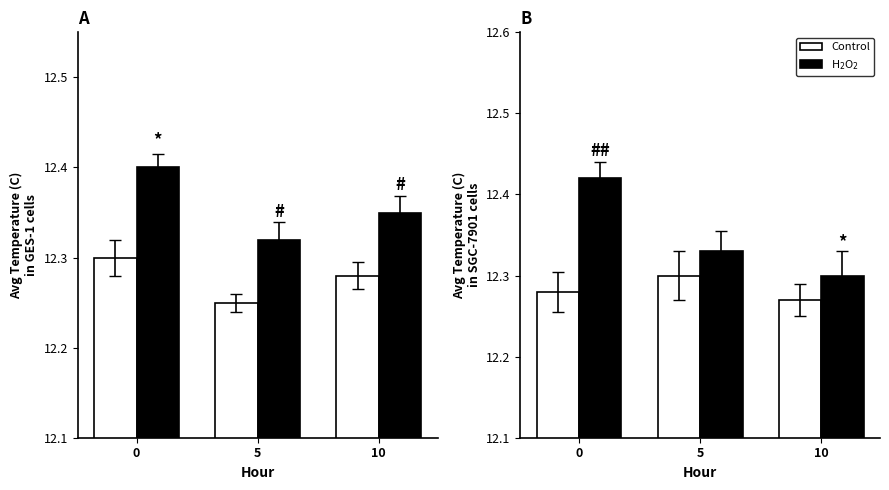

What is the average value of the Control series?

12.3